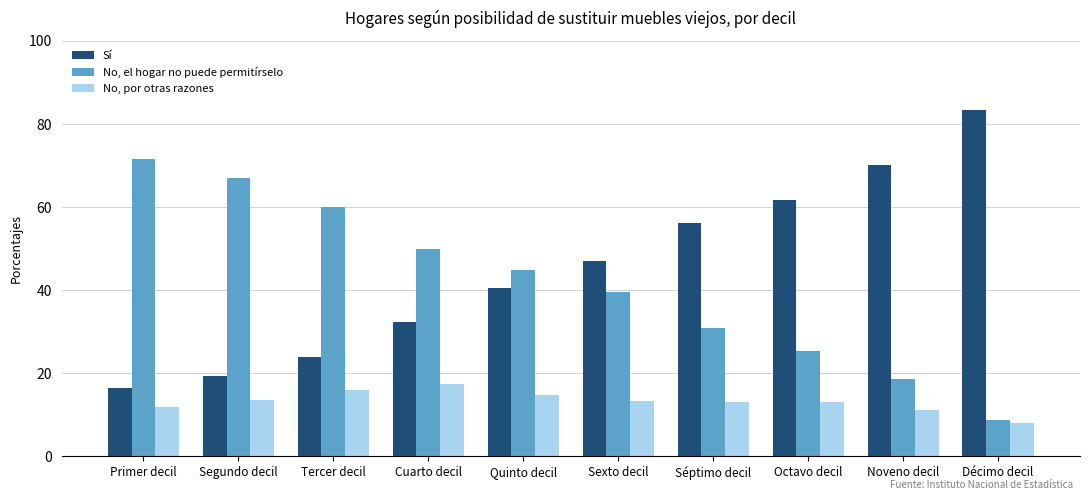

What is the minimum value shown in the chart?

7.9